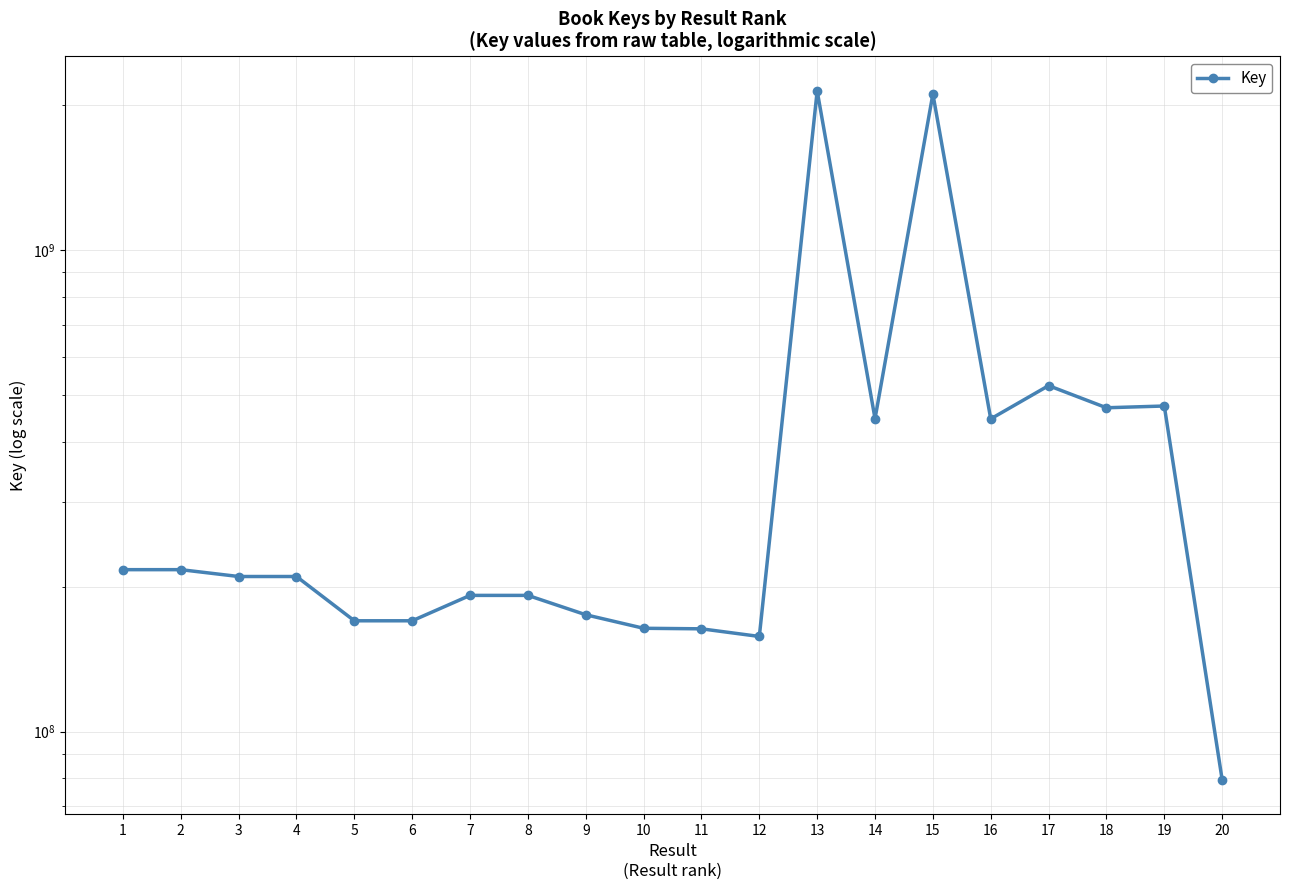

What is the sum of the values at 20 and 17?

602484613